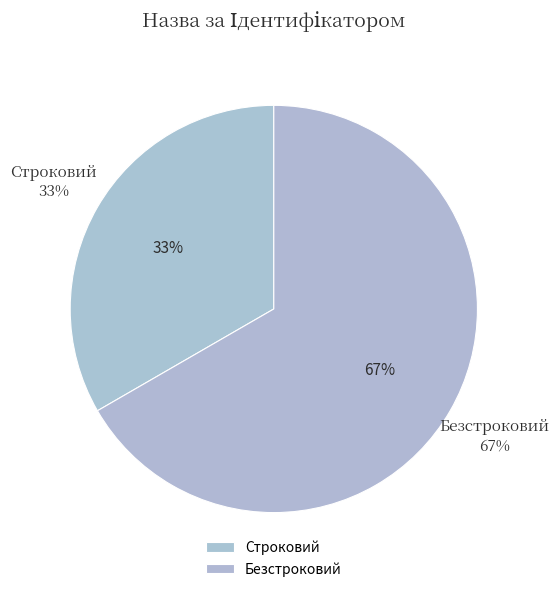

To the nearest percent, what percentage of the pie is Безстроковий?

67%